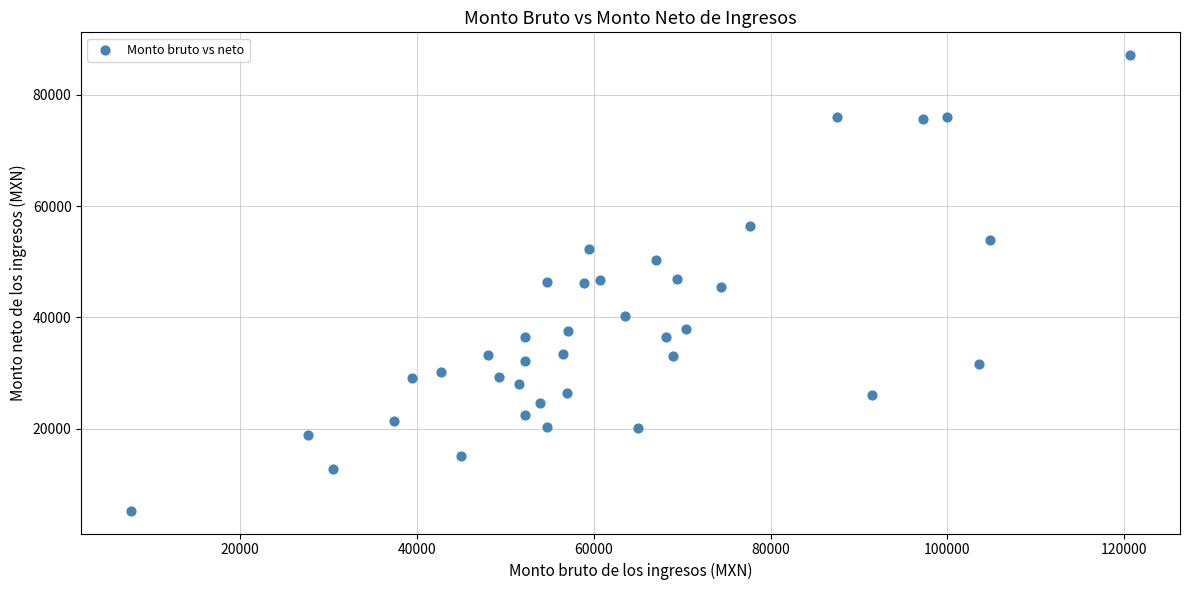

What is the range of Y values (max minus min)?

81859.4